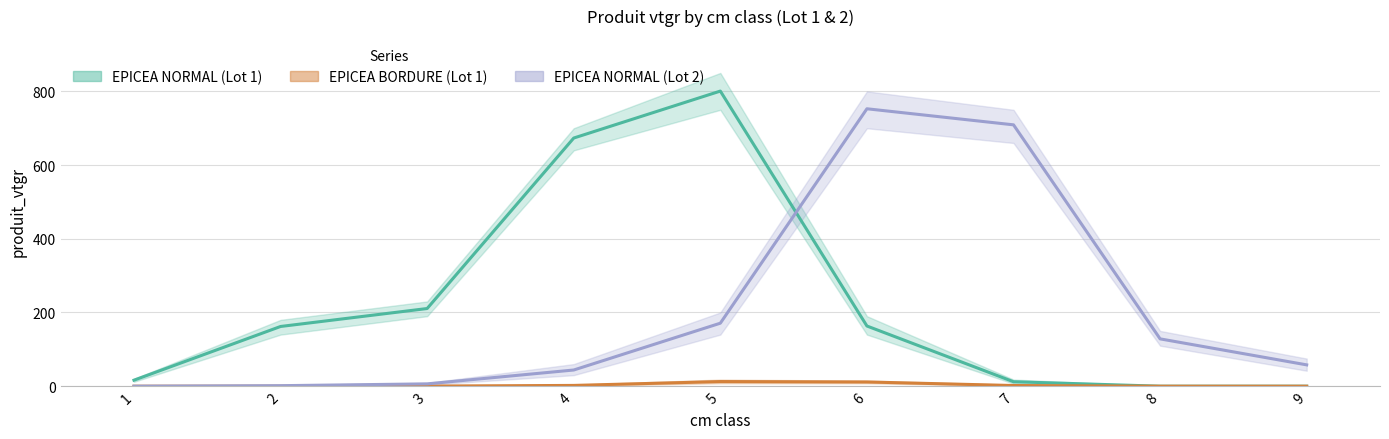

The EPICEA BORDURE (Lot 1) series shows 0.4 at 3. True or false?

True